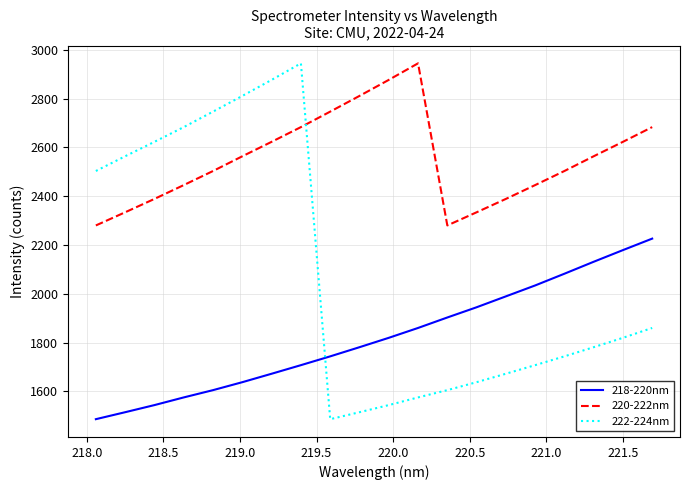

In 220-222nm, how many points are lower than both neighbors (excluding endpoints)?

1